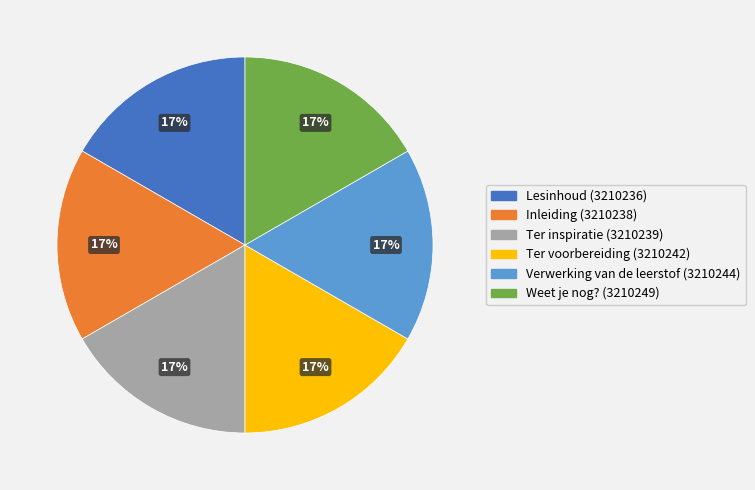

To the nearest percent, what is the average slice percentage?

17%